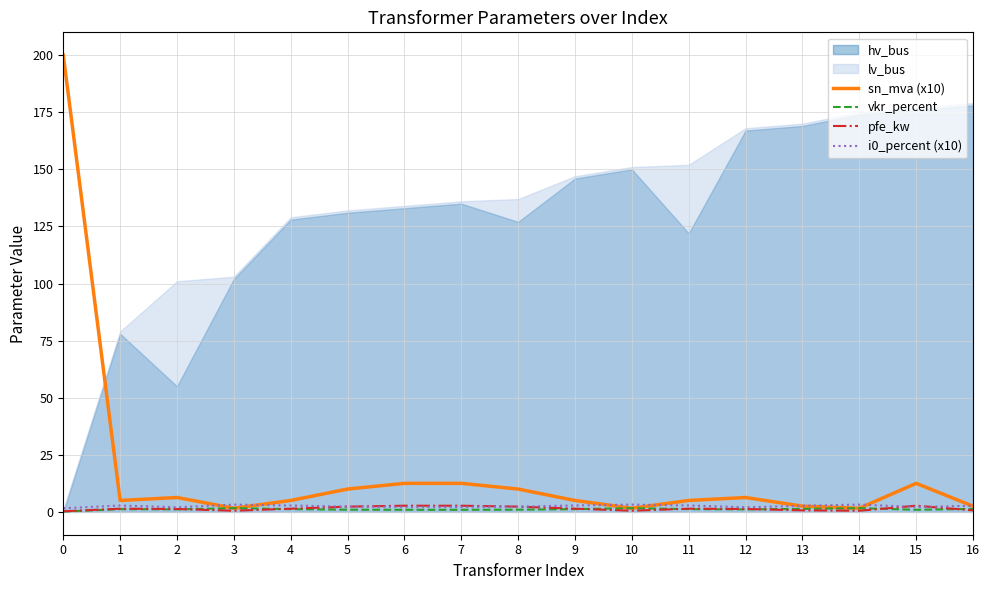

True or false: sn_mva (x10) has more than 1 interior local peaks.

True